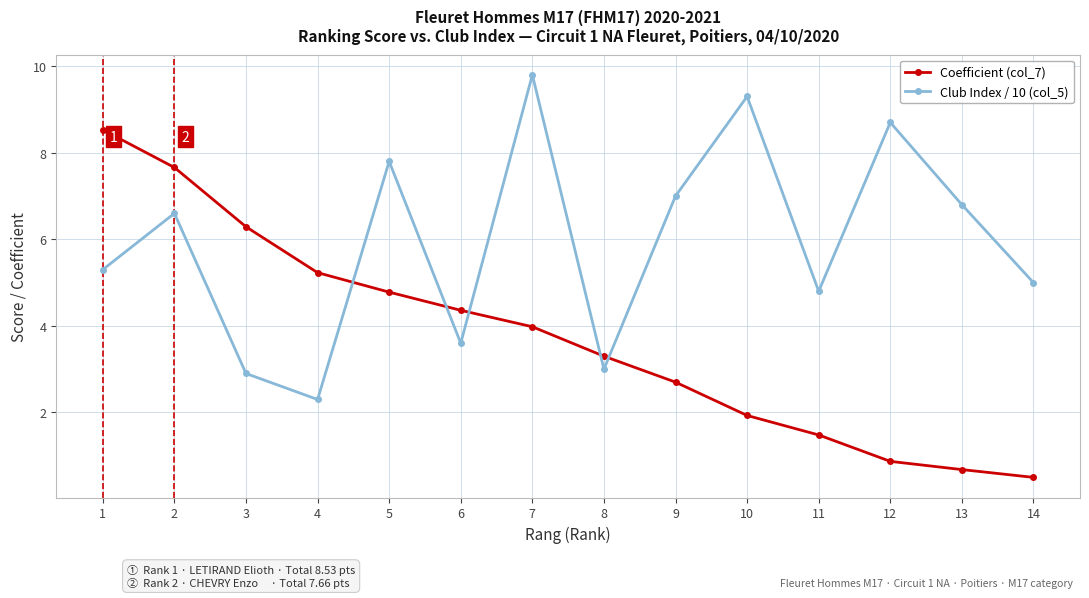

List the labels in order of Coefficient (col_7) value, largest first.

1, 2, 3, 4, 5, 6, 7, 8, 9, 10, 11, 12, 13, 14